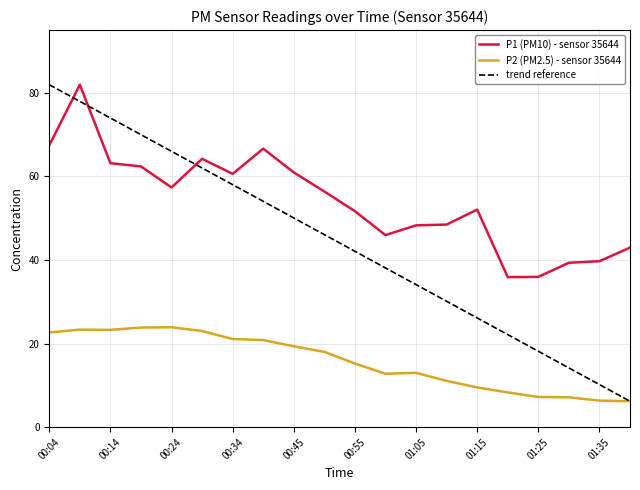

What is the minimum value shown in the chart?

6.2